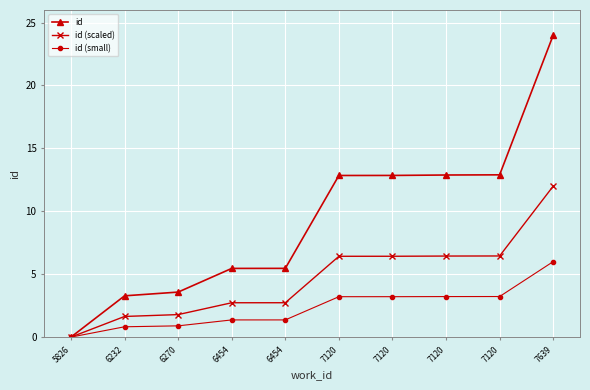

True or false: id (scaled) and id (small) intersect in this chart.

False